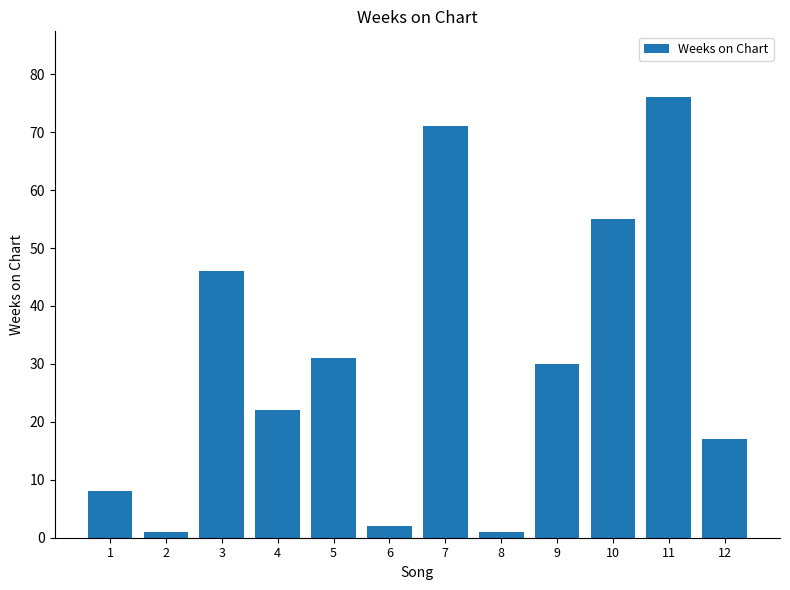

Where does the data first go above 30?

3